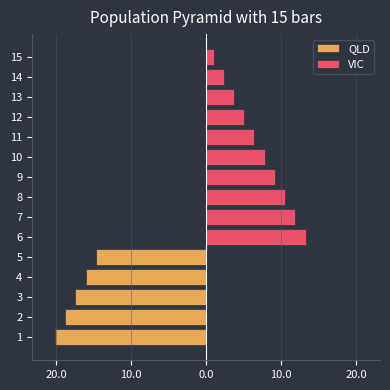

Is it true that QLD equals -28.8 at 2?

False